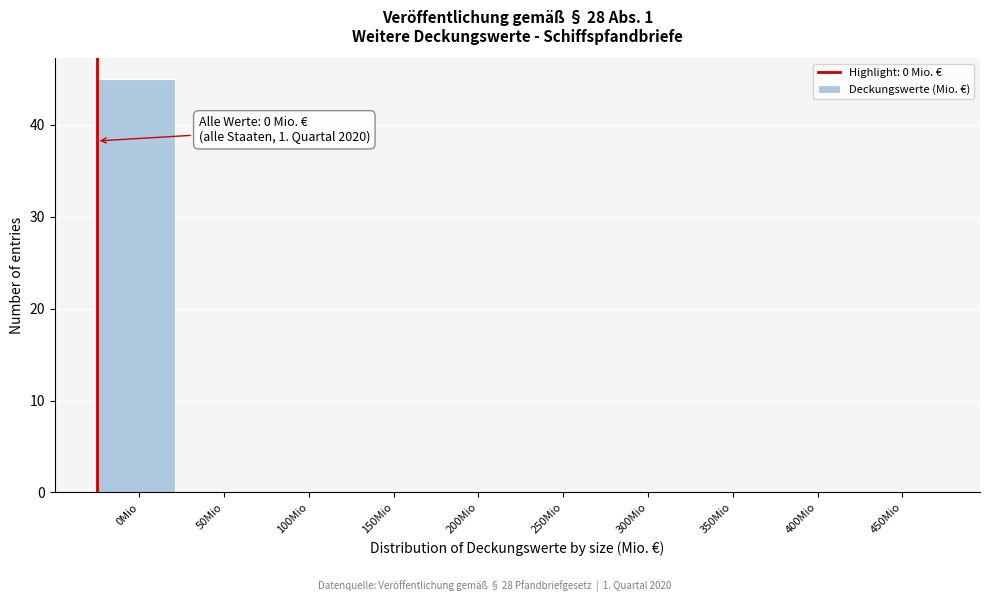

Reading left to right, what are all the values shown in this chart?

0Mio=45	50Mio=0	100Mio=0	150Mio=0	200Mio=0	250Mio=0	300Mio=0	350Mio=0	400Mio=0	450Mio=0